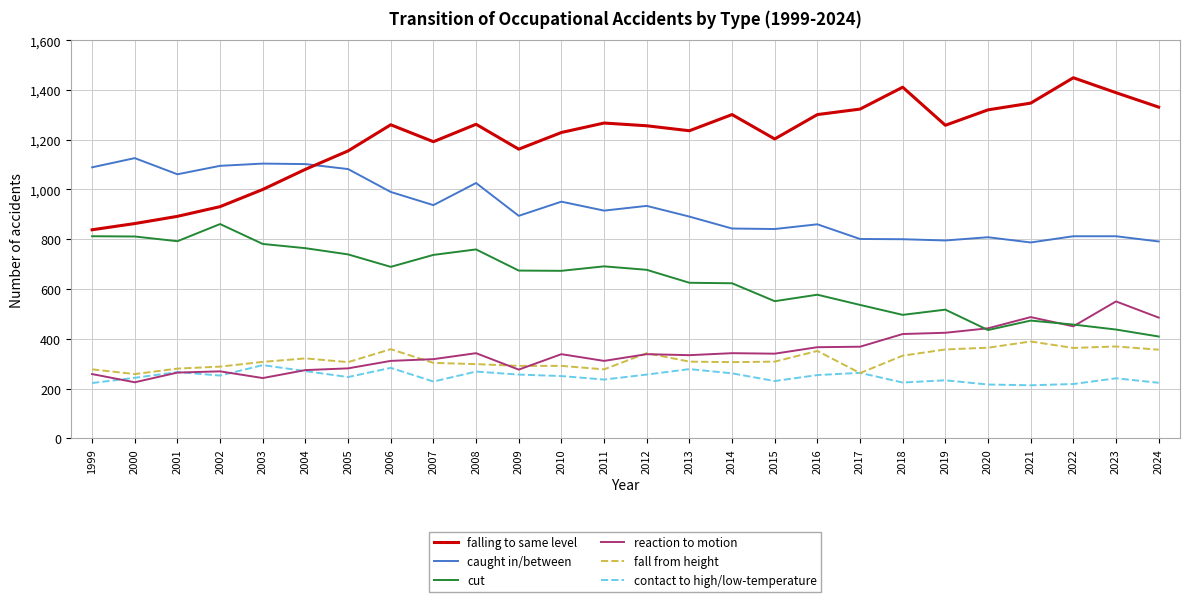

How many lines are shown in the chart?

6